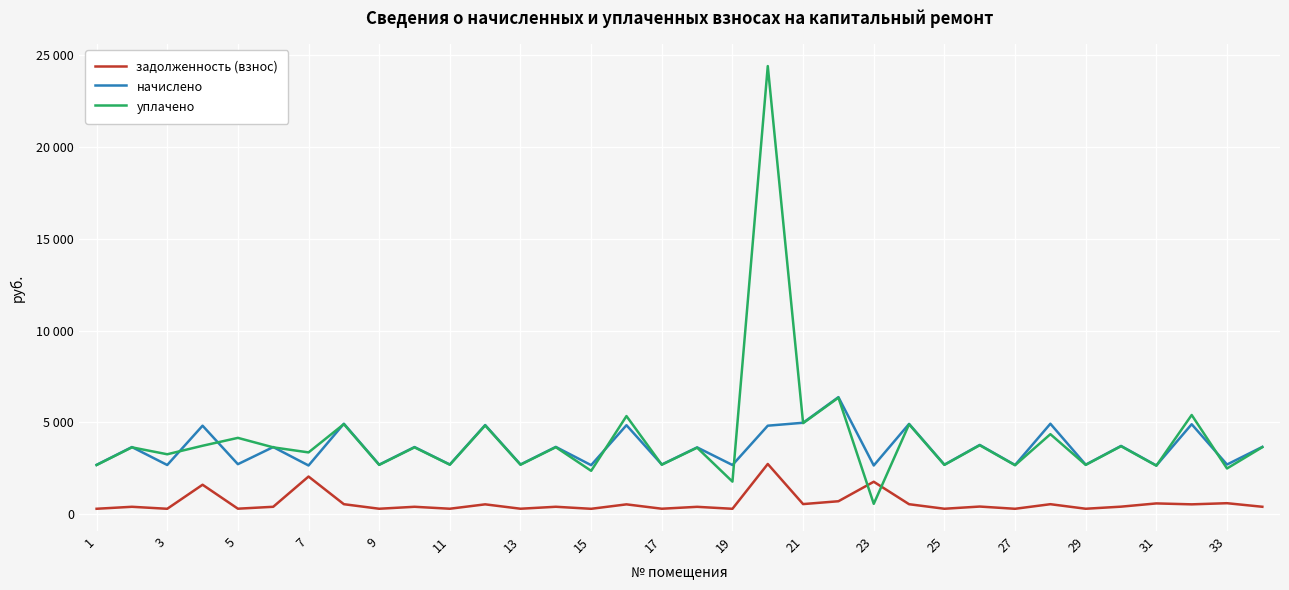

Reading left to right, list all the values displayed in this chart.

задолженность (взнос): 299.1	406.6	298.1	1607.8	303.0	406.6	2054.4	547.8	300.1	406.6	301.0	539.9	301.0	407.6	297.1	538.9	301.0	404.7	298.1	2738.1	553.7	708.7	1770.7	546.8	300.1	419.5	298.1	547.8	300.1	413.6	590.2	539.8	602.1	407.6
начислено: 2691.5	3659.8	2682.6	4823.5	2727.1	3659.8	2656.0	4930.1	2700.4	3659.8	2709.4	4859.0	2709.4	3668.7	2673.8	4850.1	2709.4	3642.0	2682.6	4823.5	4983.4	6378.0	2656.0	4921.2	2700.4	3775.3	2682.6	4930.1	2700.4	3721.9	2656.0	4903.4	2709.4	3668.7
уплачено: 2680.0	3644.1	3267.3	3730.9	4160.4	3644.1	3368.4	4909.0	2688.9	3644.1	2697.8	4838.2	2697.8	3653.0	2365.3	5347.5	2697.8	3626.4	1777.0	24410.0	4962.1	6350.7	567.5	4900.1	2688.9	3759.2	2671.2	4361.2	2688.9	3706.0	2644.6	5406.3	2493.6	3653.0